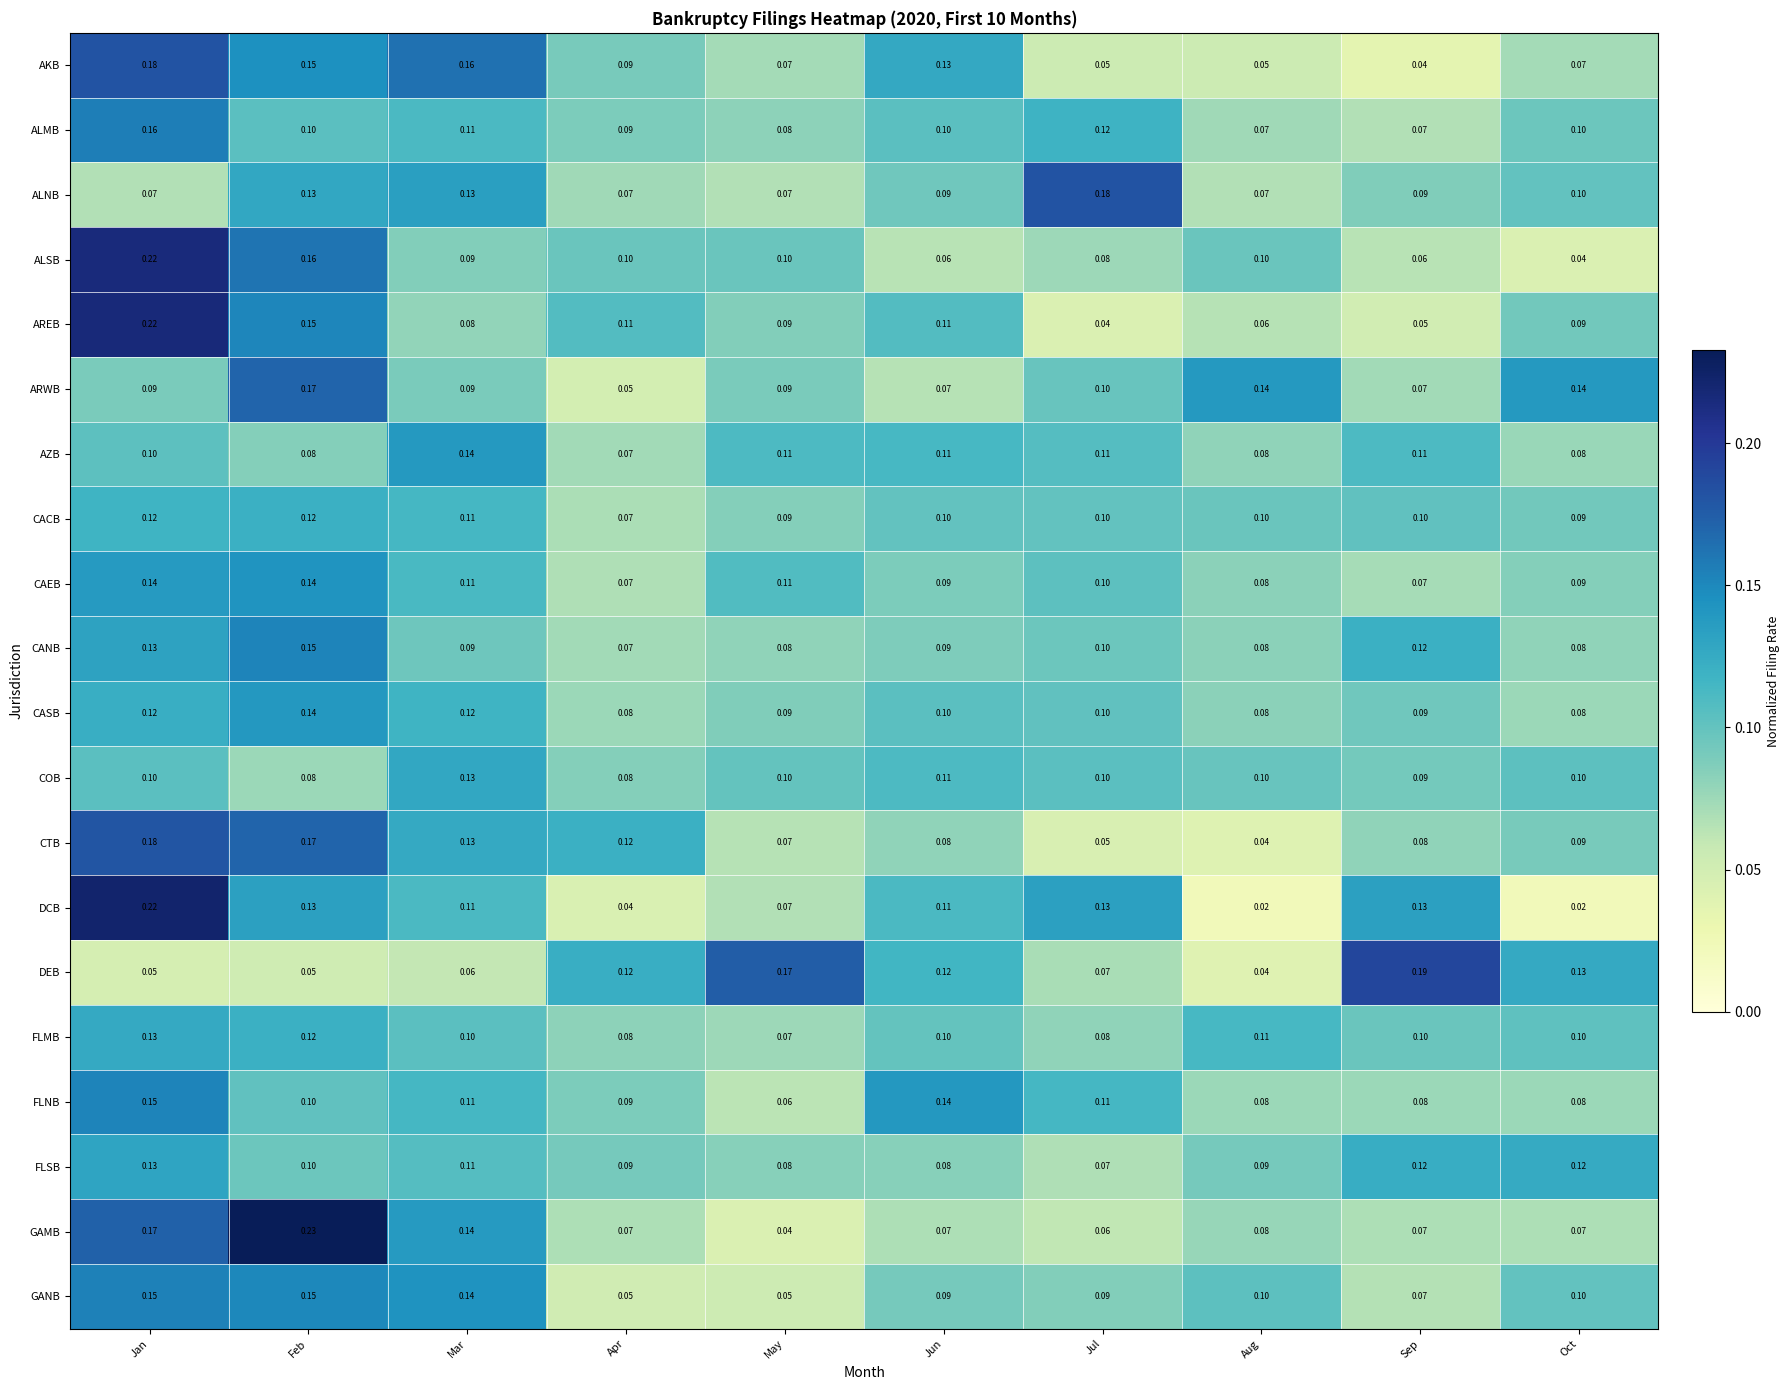

Which label corresponds to the largest value in the chart?

Feb